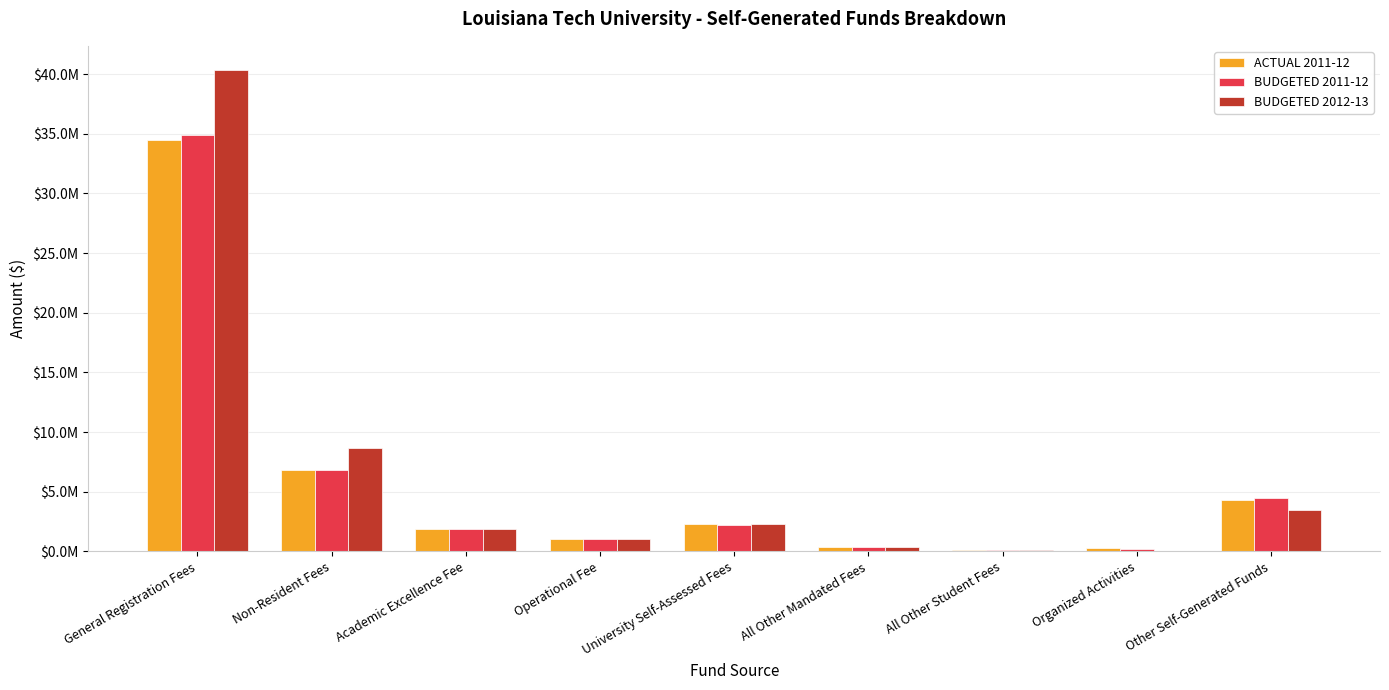

Which series has the largest range (max minus min)?

BUDGETED 2012-13